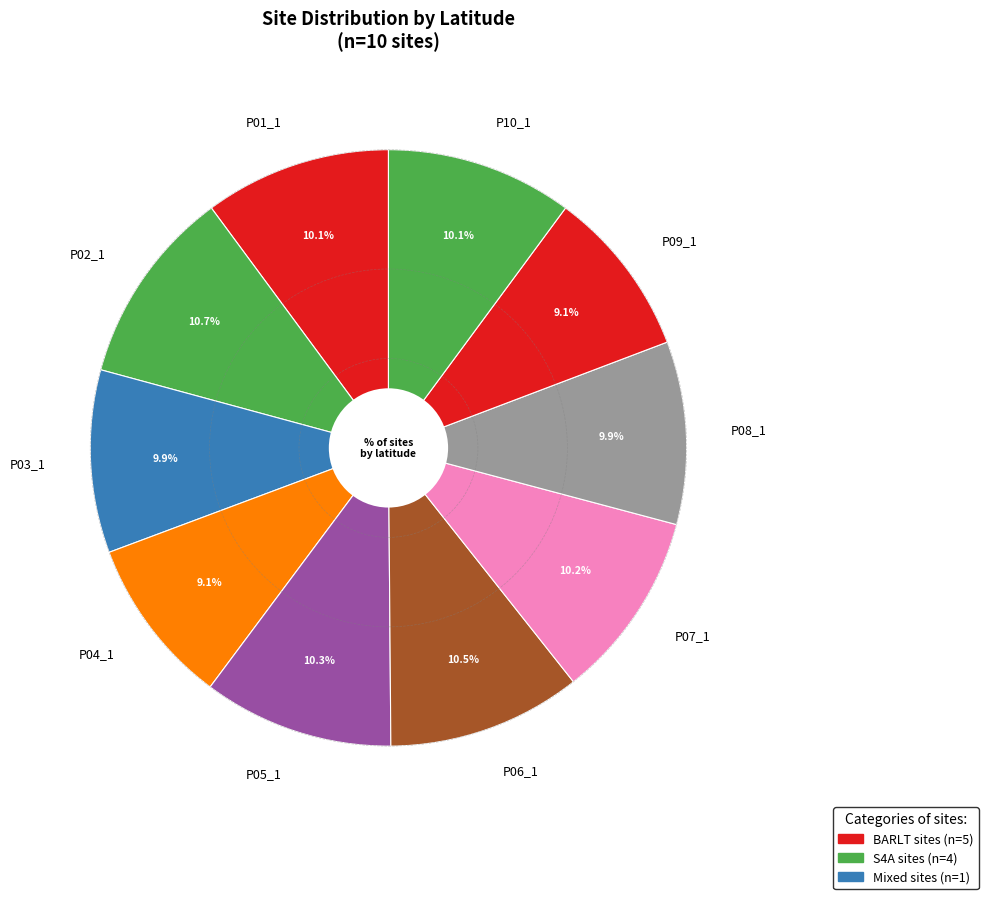

The P05_1 slice represents 23% of the pie. True or false?

False